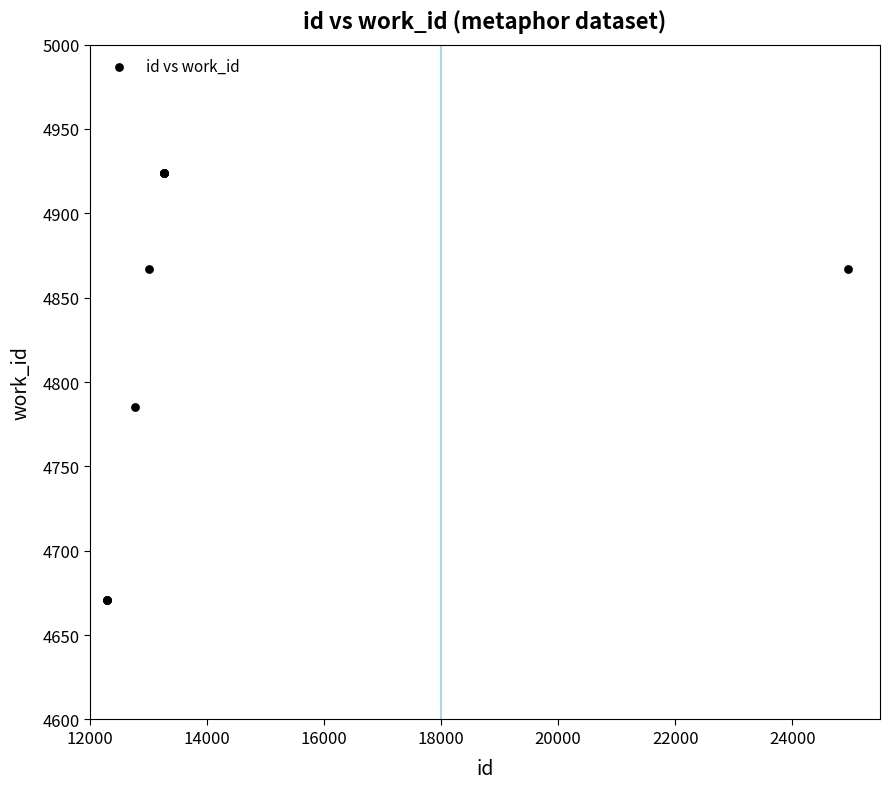

What Y value in the scatter plot is closest to 4797?

4785